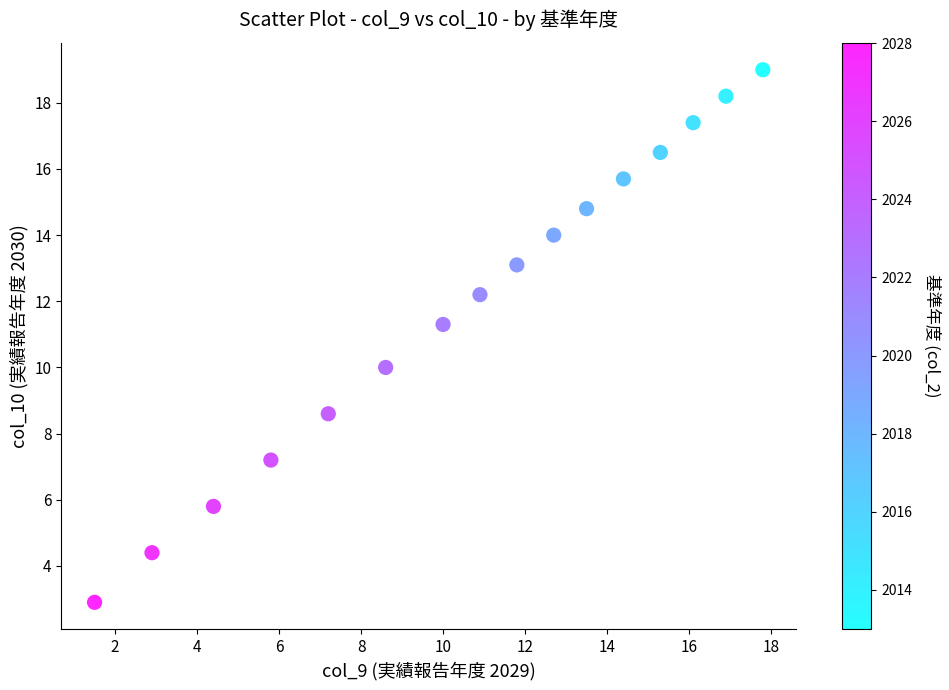

What is the range of Y values (max minus min)?

16.1